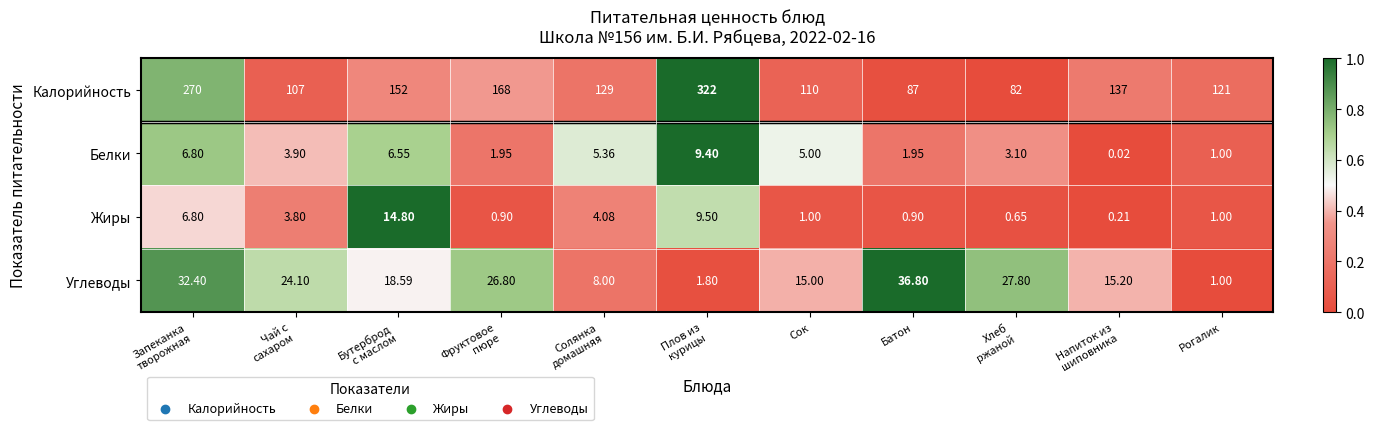

What is the total value across all series at Бутерброд
с маслом?

191.9